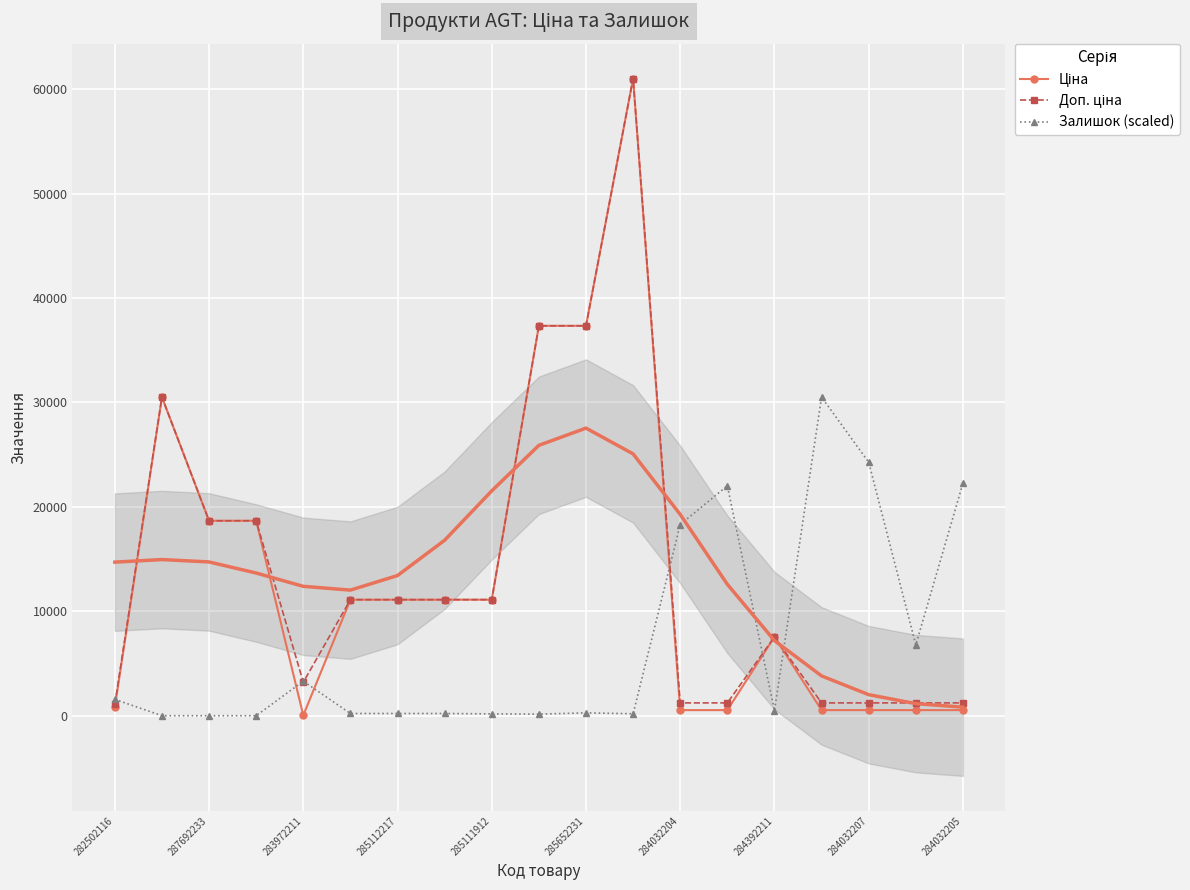

True or false: Залишок (scaled) has more than 2 points higher than both neighbors.

True